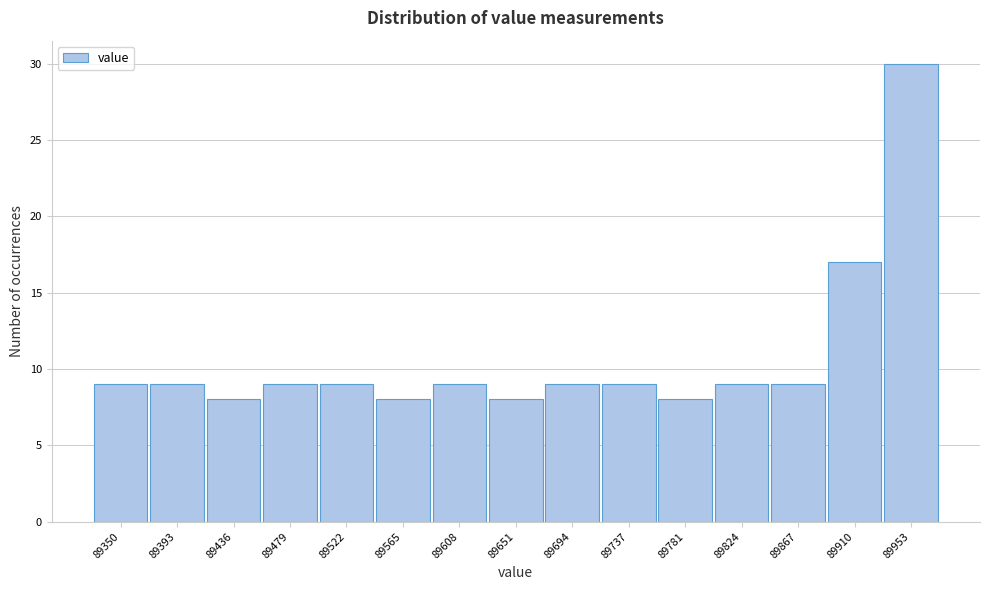

Reading left to right, list all the values displayed in this chart.

9	9	8	9	9	8	9	8	9	9	8	9	9	17	30